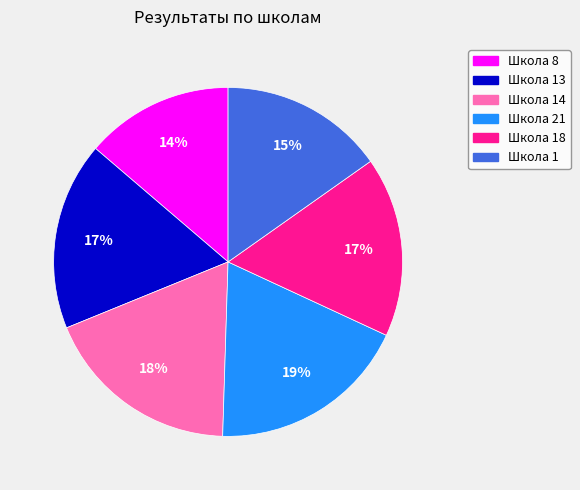

To the nearest percent, what is the average slice percentage?

17%